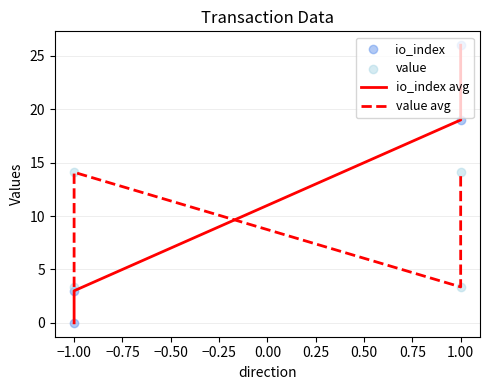

Which series has the widest spread of Y values?

io_index avg